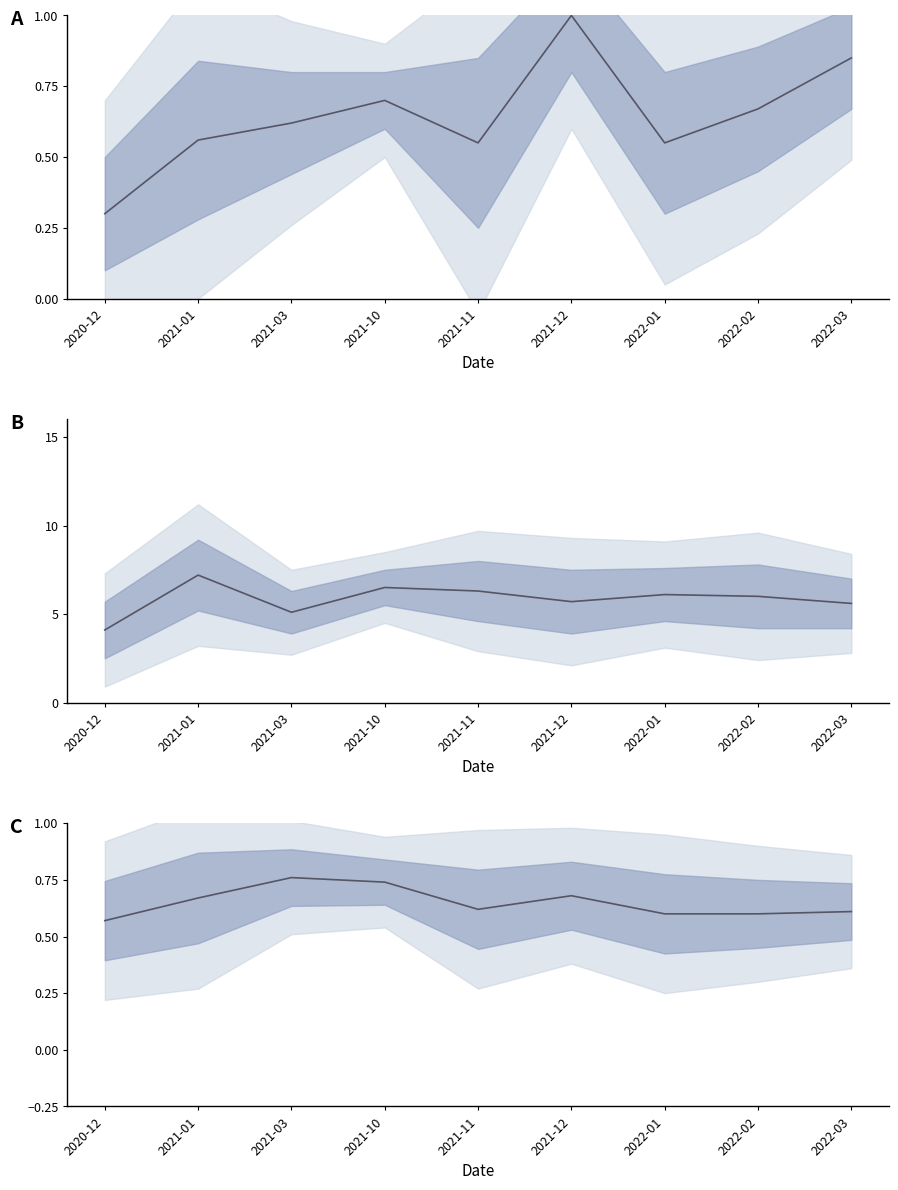

Reading left to right, transcribe all the data shown in this chart.

PRIMERA UNIDAD: 2020-12=0.3	2021-01=0.6	2021-03=0.6	2021-10=0.7	2021-11=0.6	2021-12=1.0	2022-01=0.6	2022-02=0.7	2022-03=0.8
SEGUNDA UNIDAD: 2020-12=4.1	2021-01=7.2	2021-03=5.1	2021-10=6.5	2021-11=6.3	2021-12=5.7	2022-01=6.1	2022-02=6.0	2022-03=5.6
NOTA FINAL: 2020-12=0.6	2021-01=0.7	2021-03=0.8	2021-10=0.7	2021-11=0.6	2021-12=0.7	2022-01=0.6	2022-02=0.6	2022-03=0.6